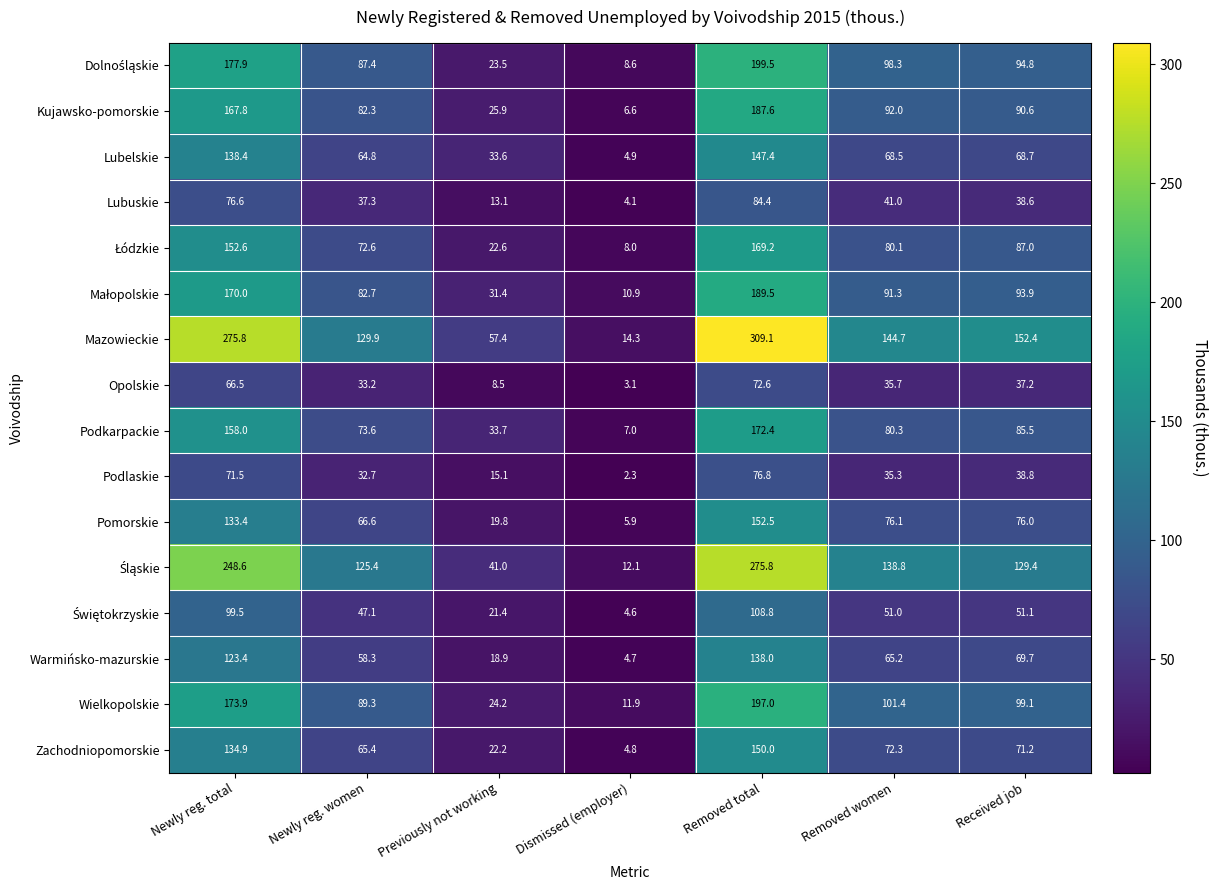

True or false: Warmińsko-mazurskie has a value of 39.2 at Removed total.

False